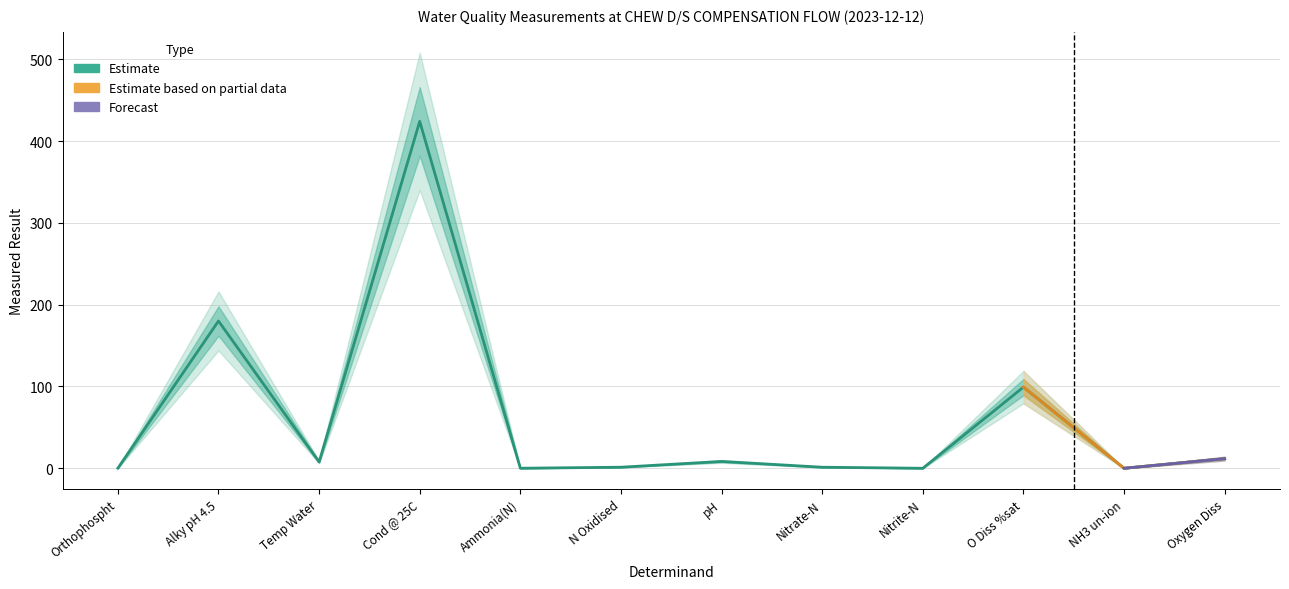

What is the difference between the maximum and second lowest values?

424.0